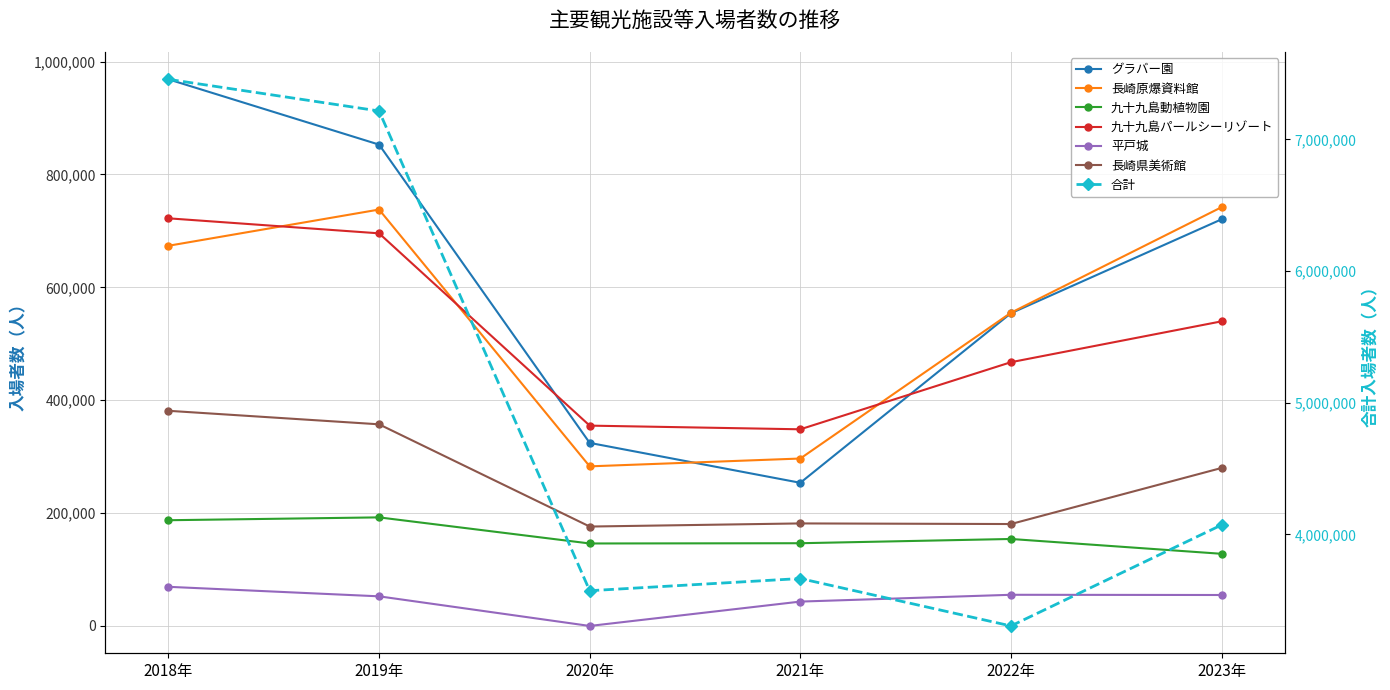

At which label does 長崎原爆資料館 first exceed 673617?

2019年